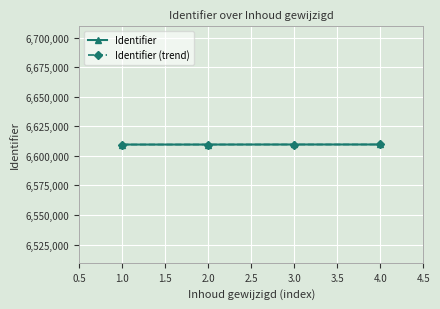

What are all the series names shown in the legend?

Identifier, Identifier (trend)